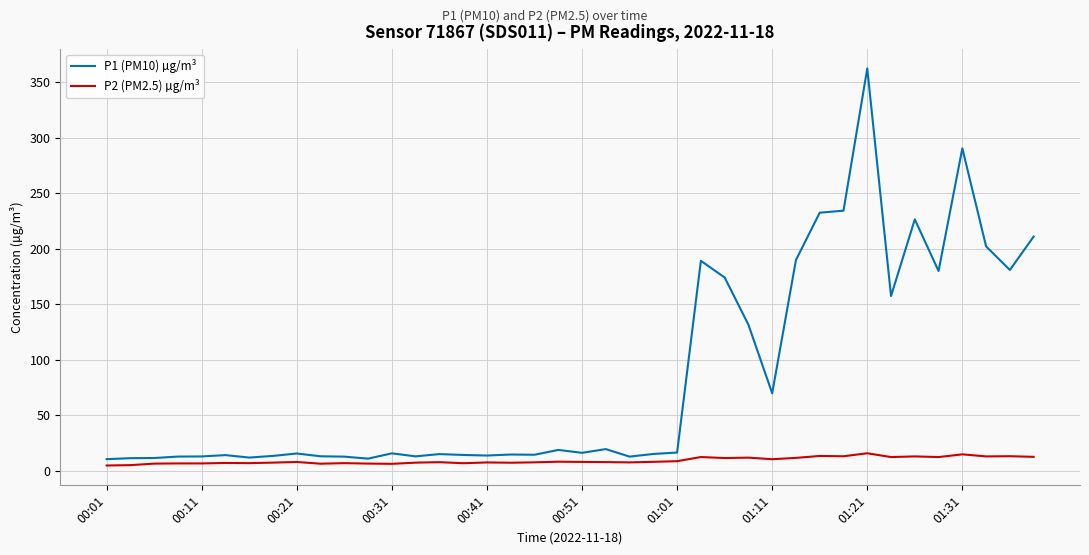

What is the average value of the P2 (PM2.5) µg/m³ series?

9.1